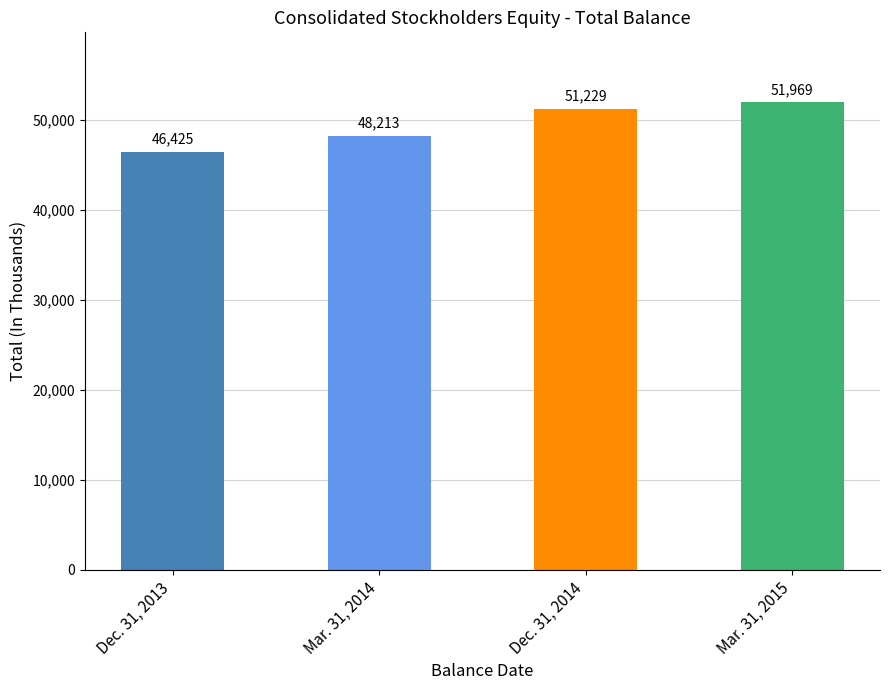

What is the value of the 3rd bar from the left?

51229